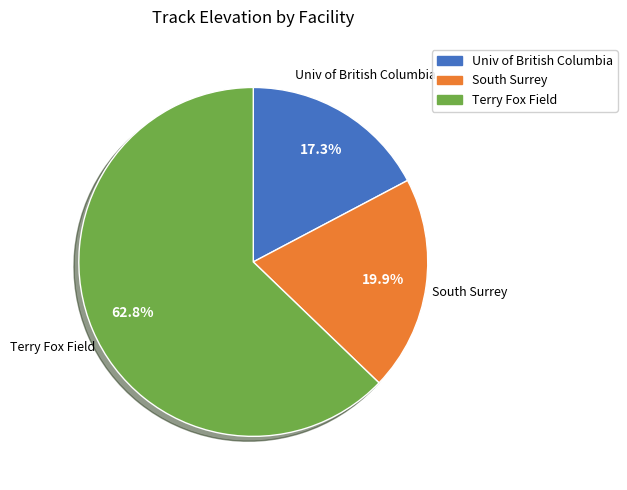

Which slice is the smallest?

Univ of British Columbia